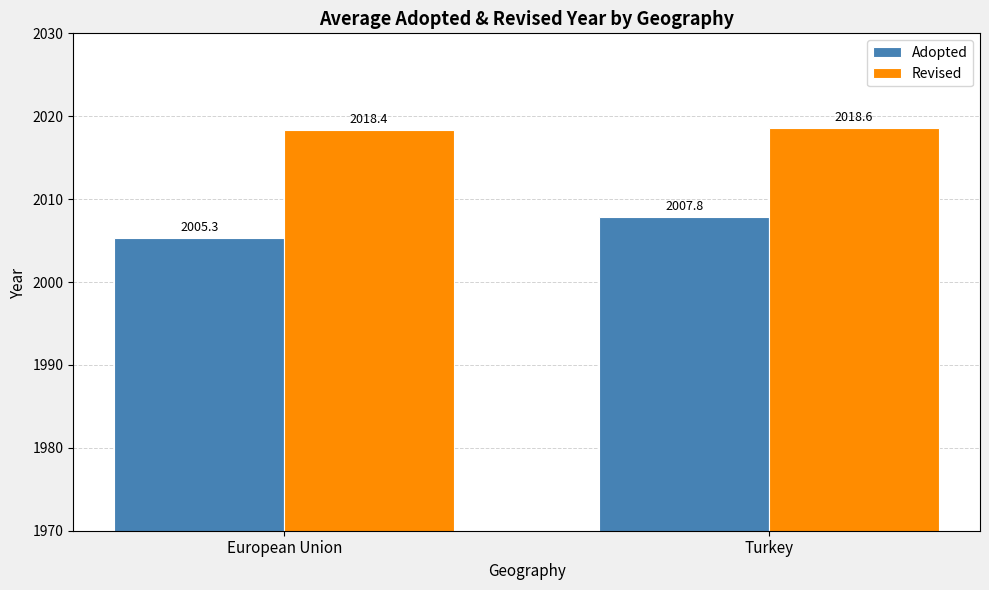

The value of Revised at Turkey is 1382.8. True or false?

False